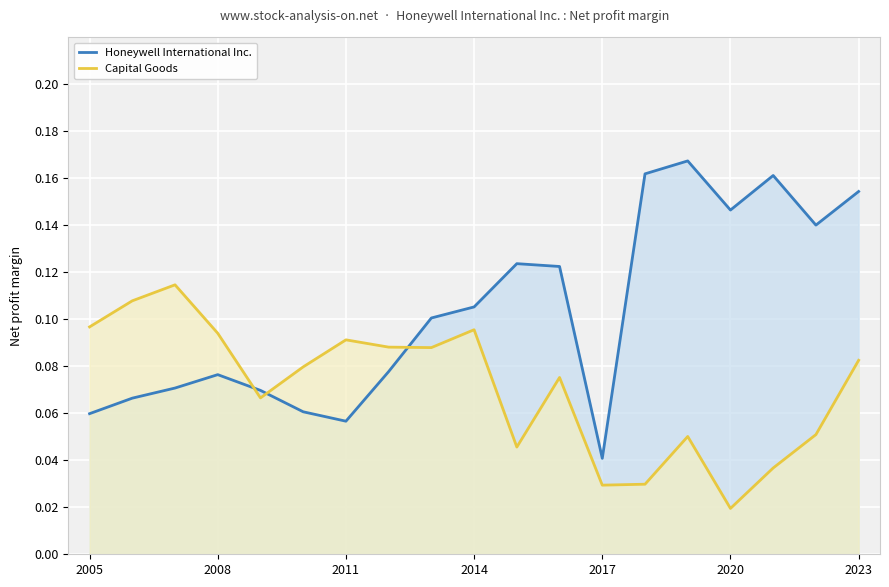

True or false: Honeywell International Inc. has a value of 0.1 at 2005.

True